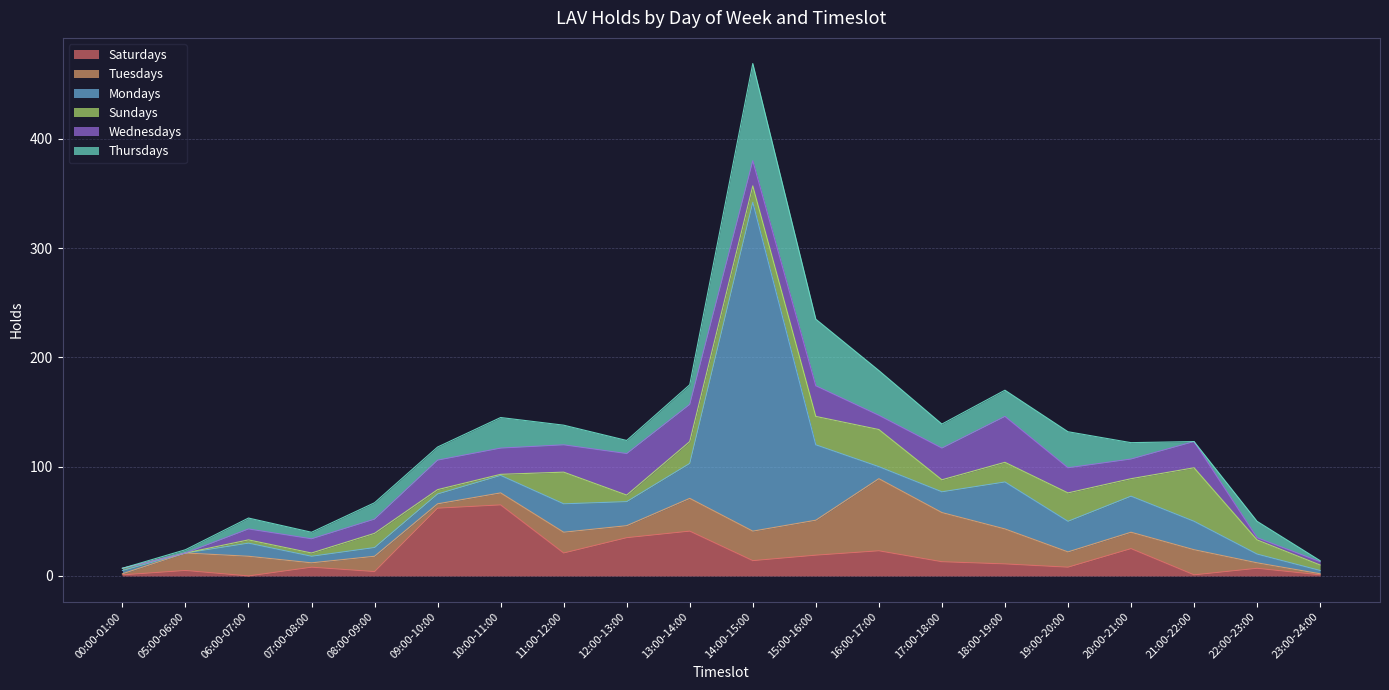

Rank the series at 07:00-08:00 from lowest to highest value.

Sundays, Tuesdays, Mondays, Thursdays, Saturdays, Wednesdays